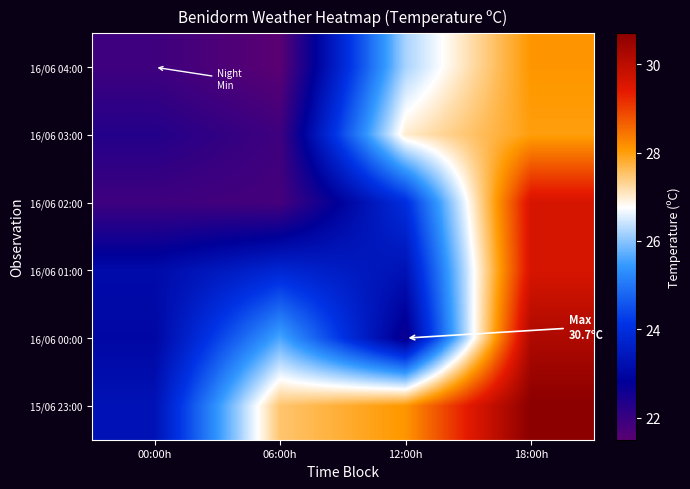

Which has a higher value, 12:00h or 06:00h?

12:00h